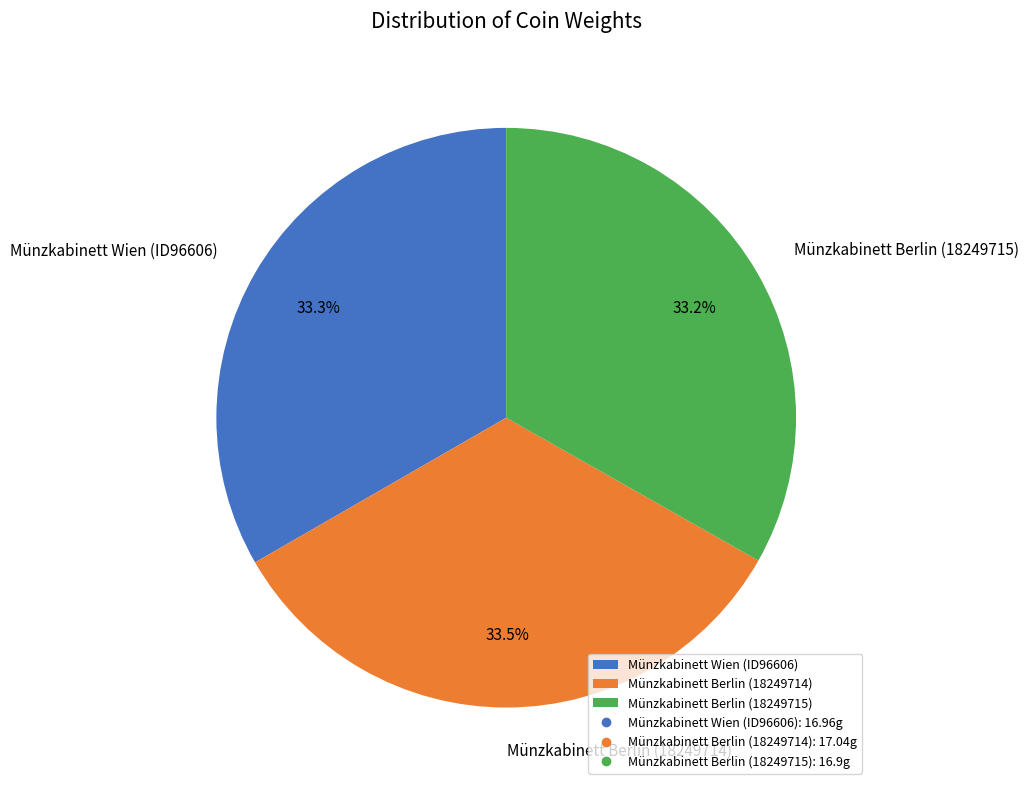

What is the total percentage of Münzkabinett Berlin (18249715) and Münzkabinett Berlin (18249714)?

66.7%